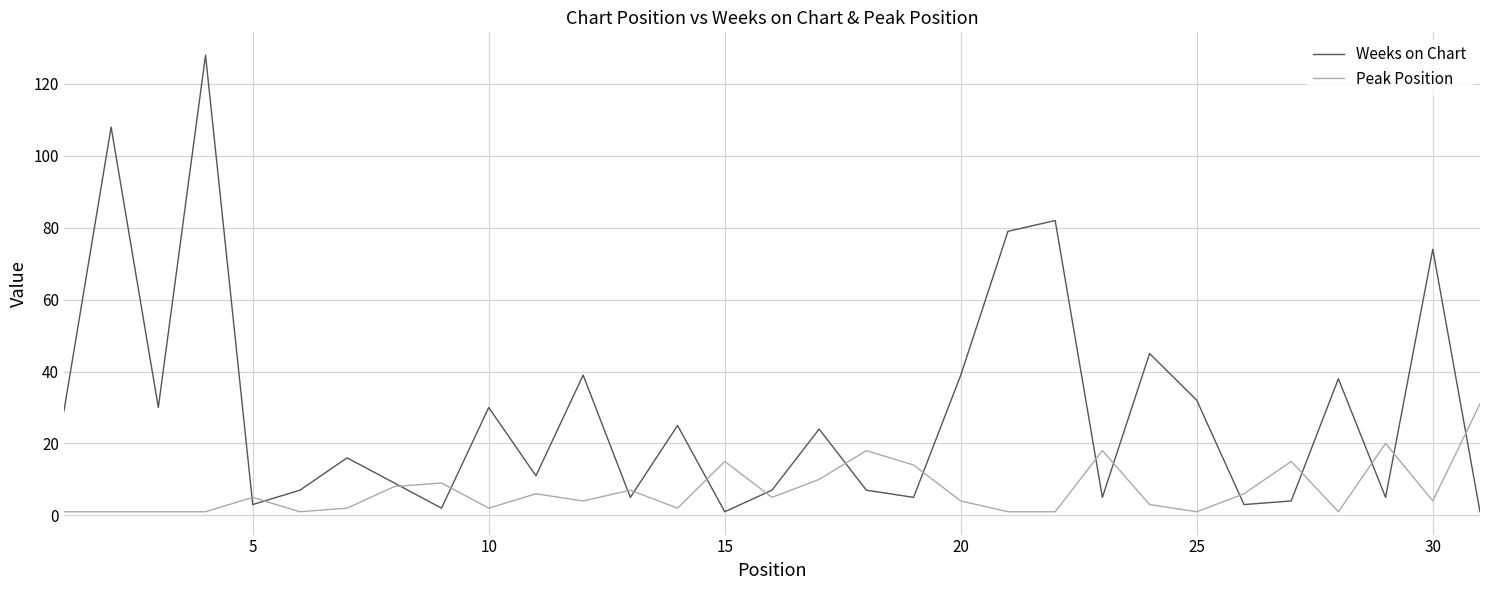

Which series has the largest range (max minus min)?

Weeks on Chart